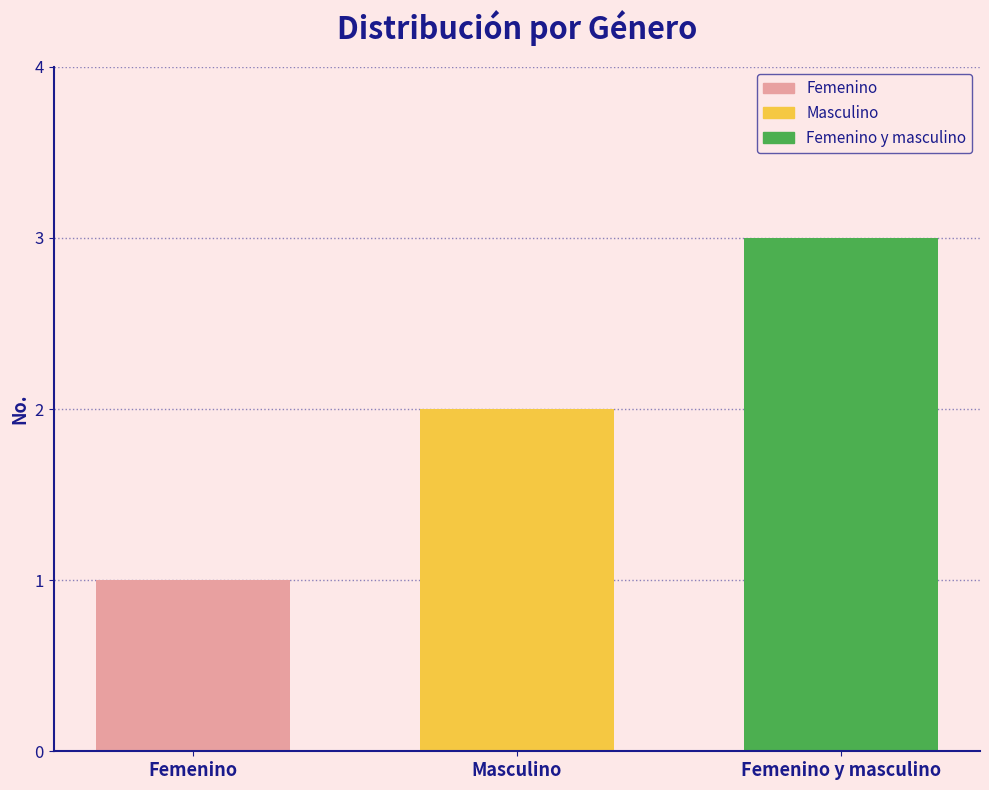

At Masculino, list the series in order from smallest to largest.

Femenino, Masculino, Femenino y masculino